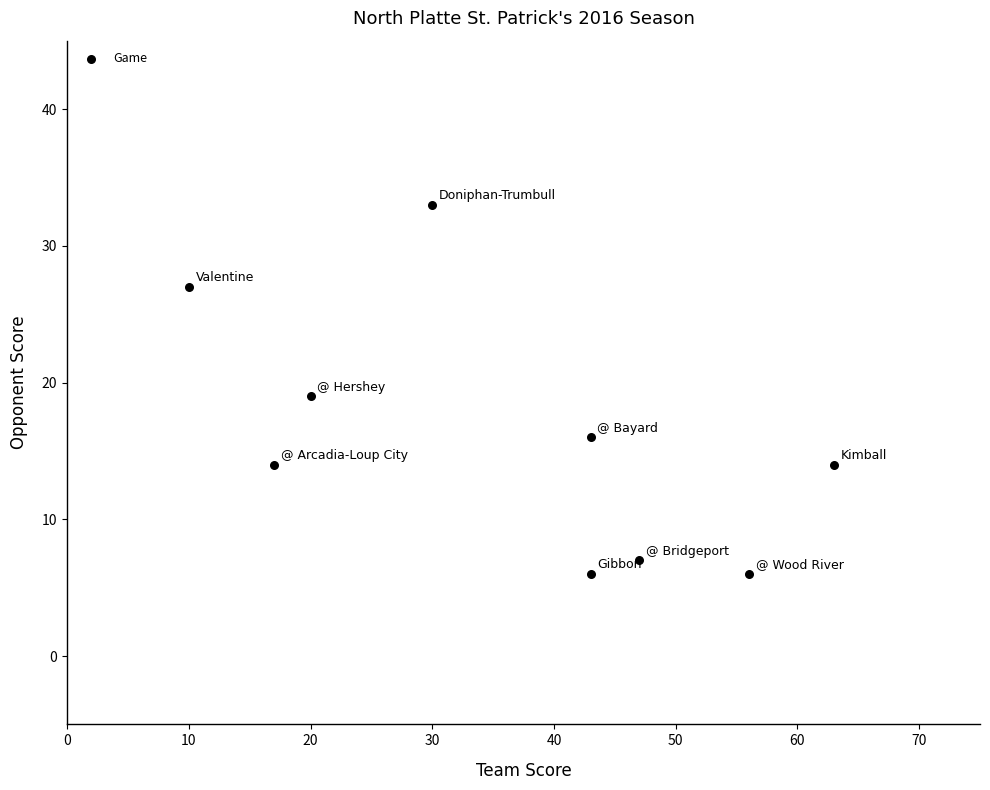

What is the average Y value?

16